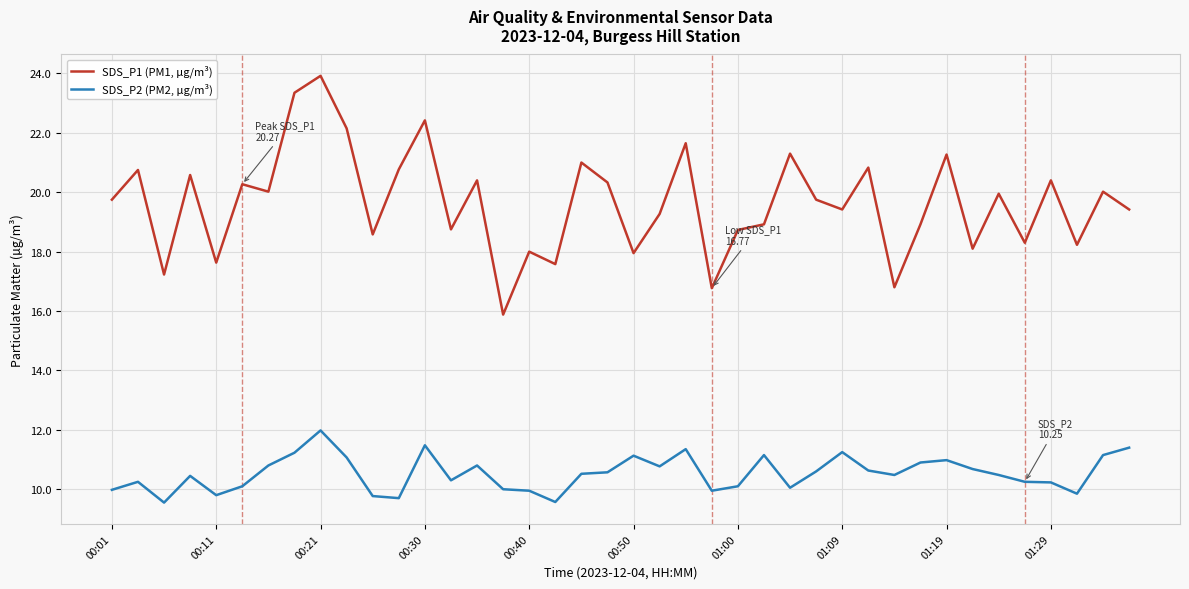

Which series has the widest spread of values?

SDS_P1 (PM1, µg/m³)